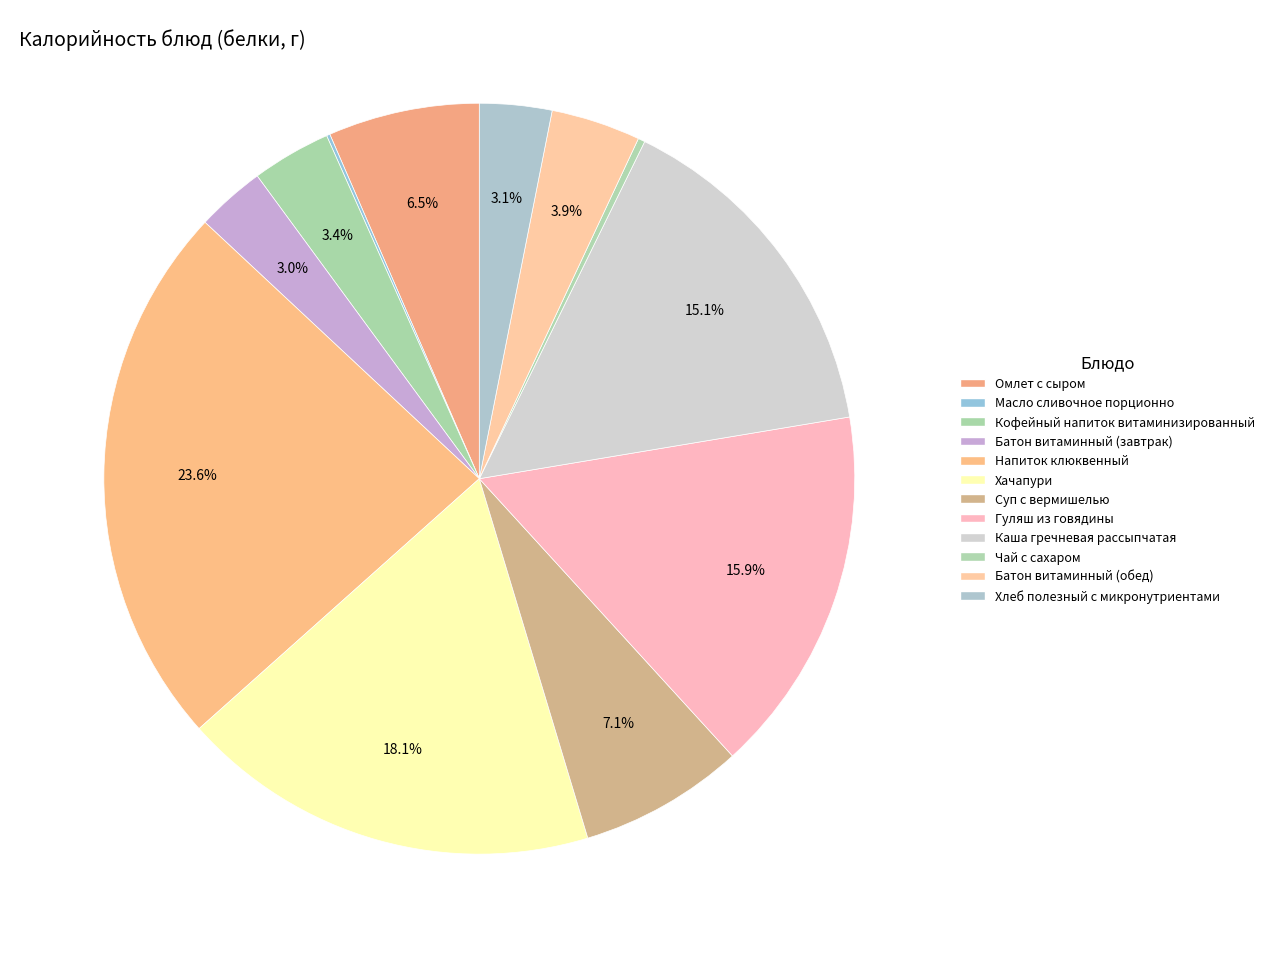

Is it true that Омлет с сыром is 7% of the pie?

True